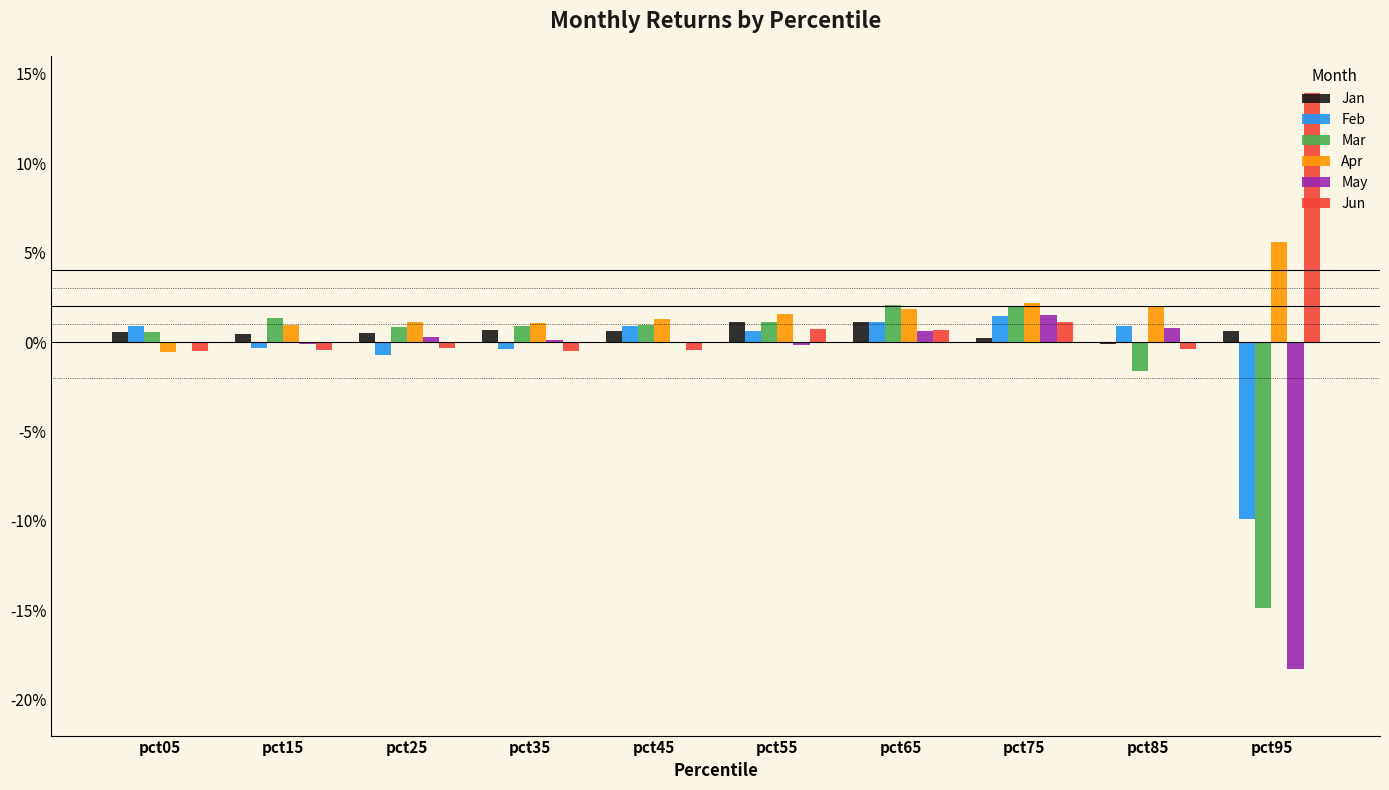

Which label corresponds to the smallest value in the chart?

pct95